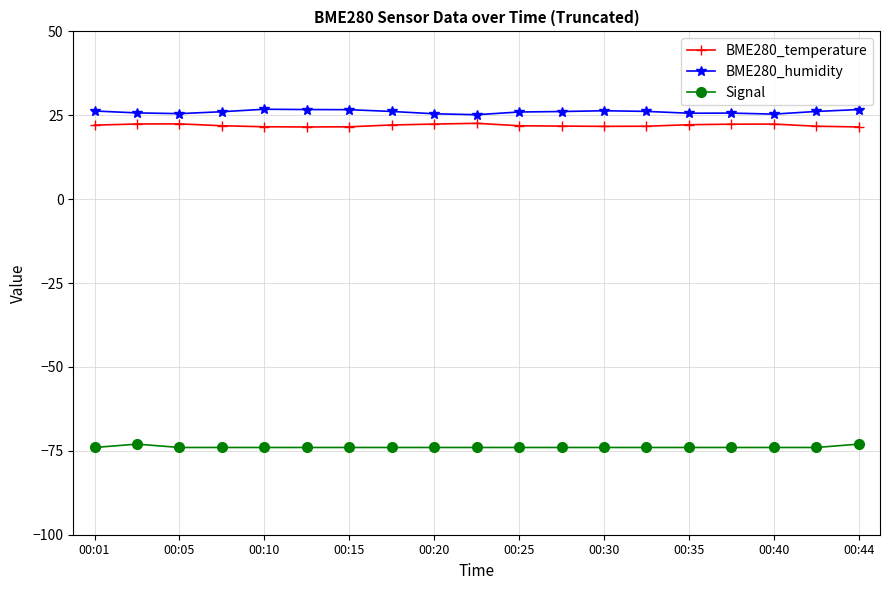

What is the value of the Signal point at the 16th from the left?

-74.0